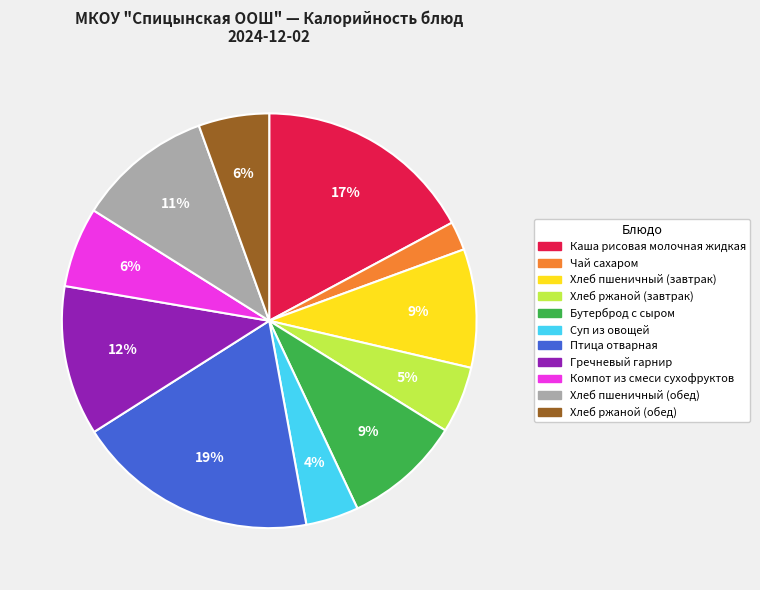

What is the largest slice in the pie chart?

Птица отварная